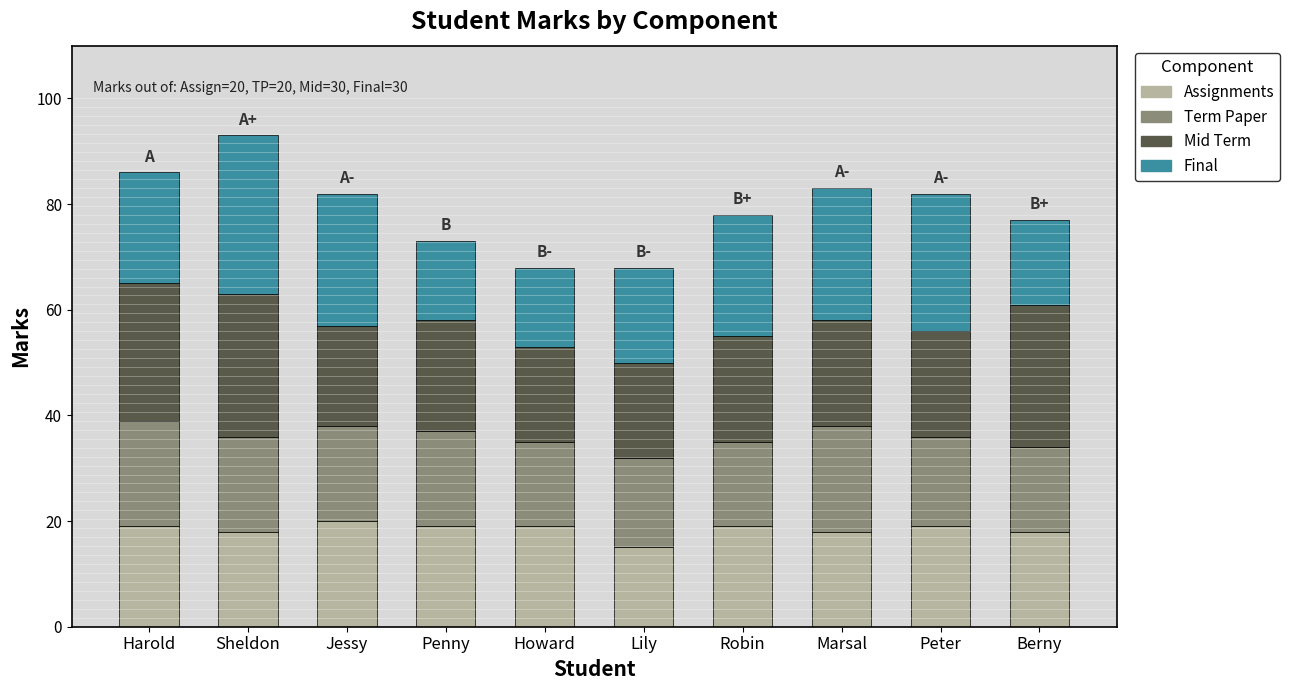

What are all the series names shown in the legend?

Assignments, Term Paper, Mid Term, Final